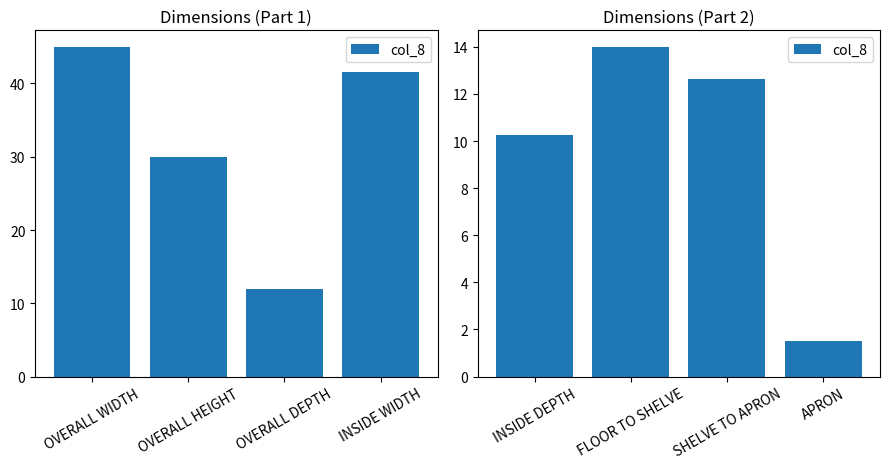

What is the value of the 4th bar from the left?

1.5